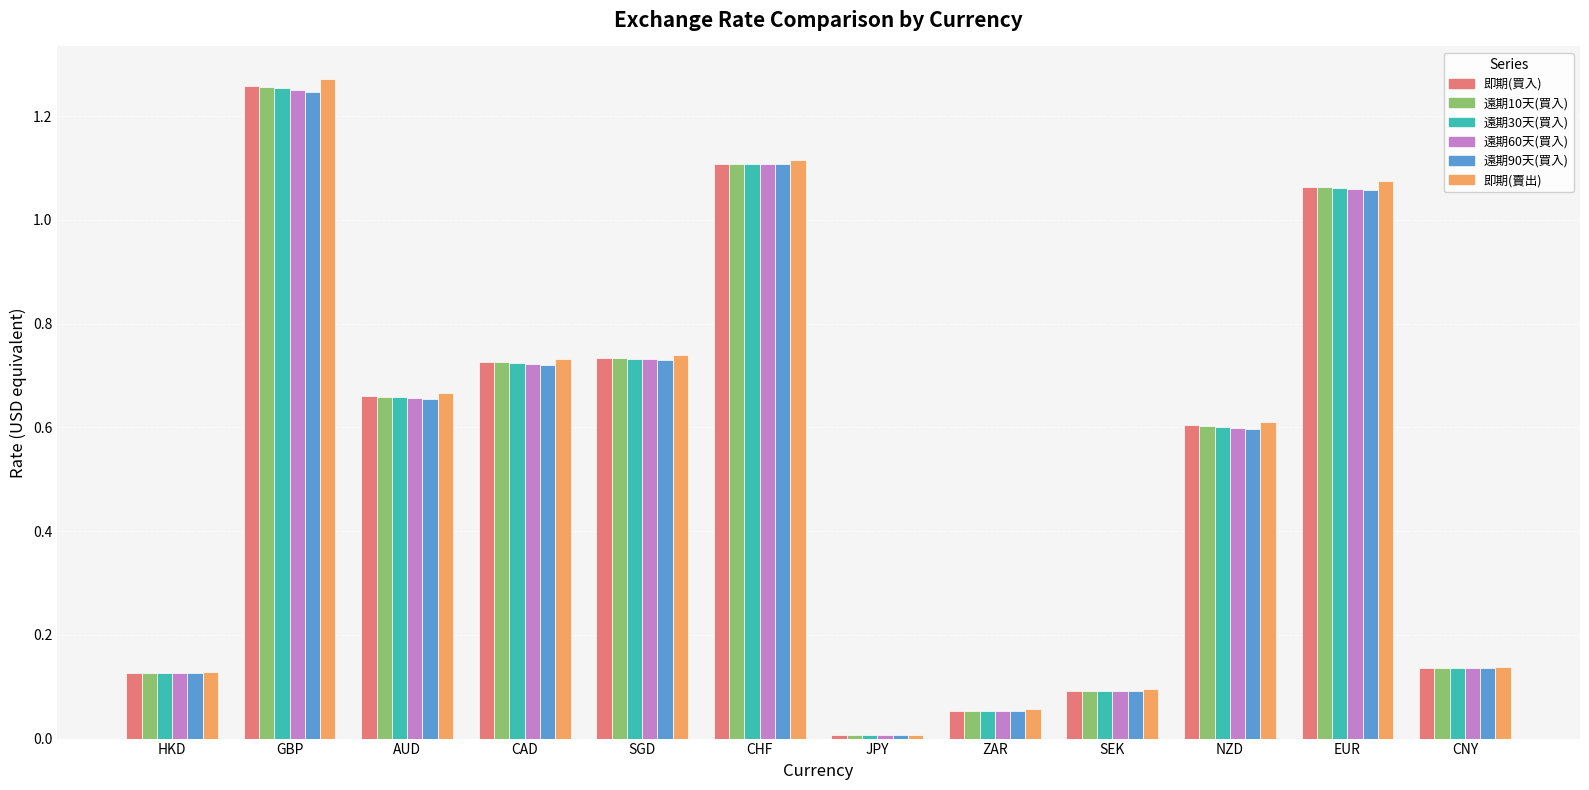

Which series has the largest range (max minus min)?

即期(賣出)